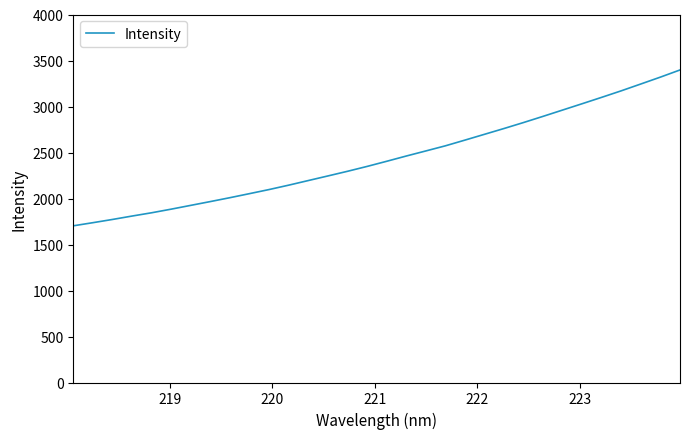

What is the smallest value displayed?

1703.2